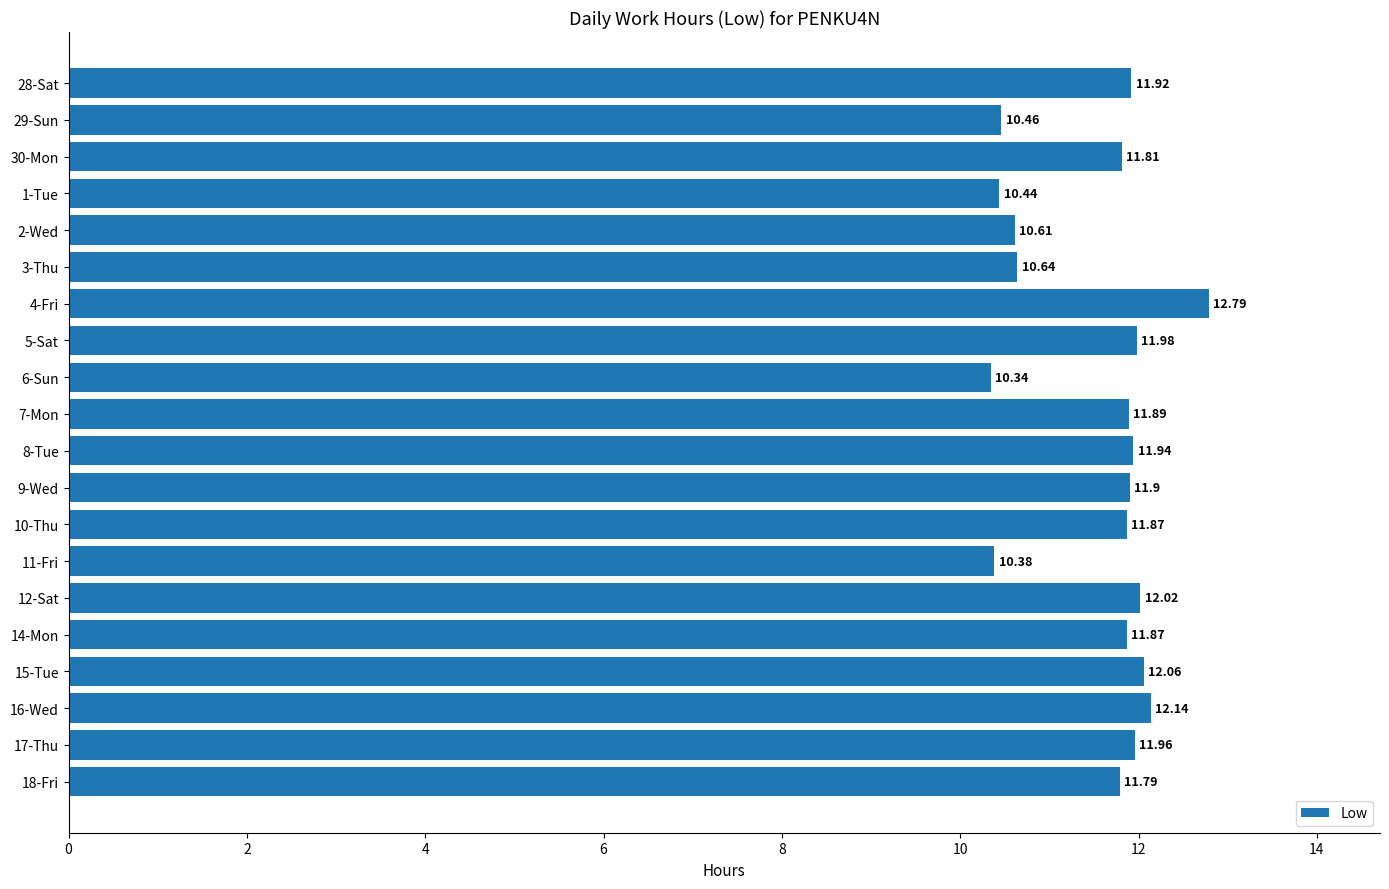

Are the bars grouped side by side (vs. stacked)?

No